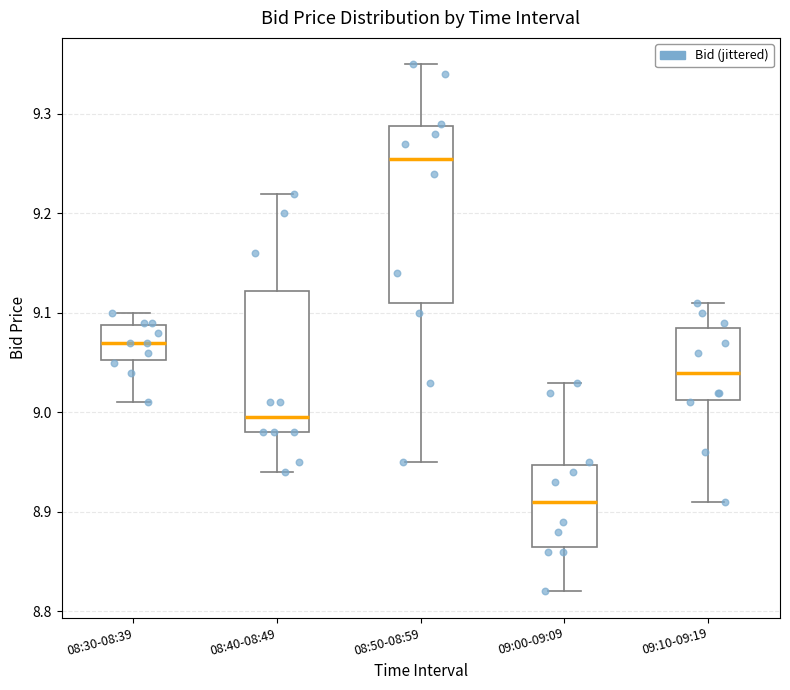

Reading left to right, read every box against the y-axis: the position of its median line, the range the box covers, and the ends of its whiskers. The values are not printed on the chart, so give them approximately, as read against the axis.

08:30-08:39: median 9.07, box 9.05 to 9.09, whiskers 9.01 to 9.10
08:40-08:49: median 9.00, box 8.98 to 9.12, whiskers 8.94 to 9.22
08:50-08:59: median 9.26, box 9.11 to 9.29, whiskers 8.95 to 9.35
09:00-09:09: median 8.91, box 8.87 to 8.95, whiskers 8.82 to 9.03
09:10-09:19: median 9.04, box 9.01 to 9.09, whiskers 8.91 to 9.11